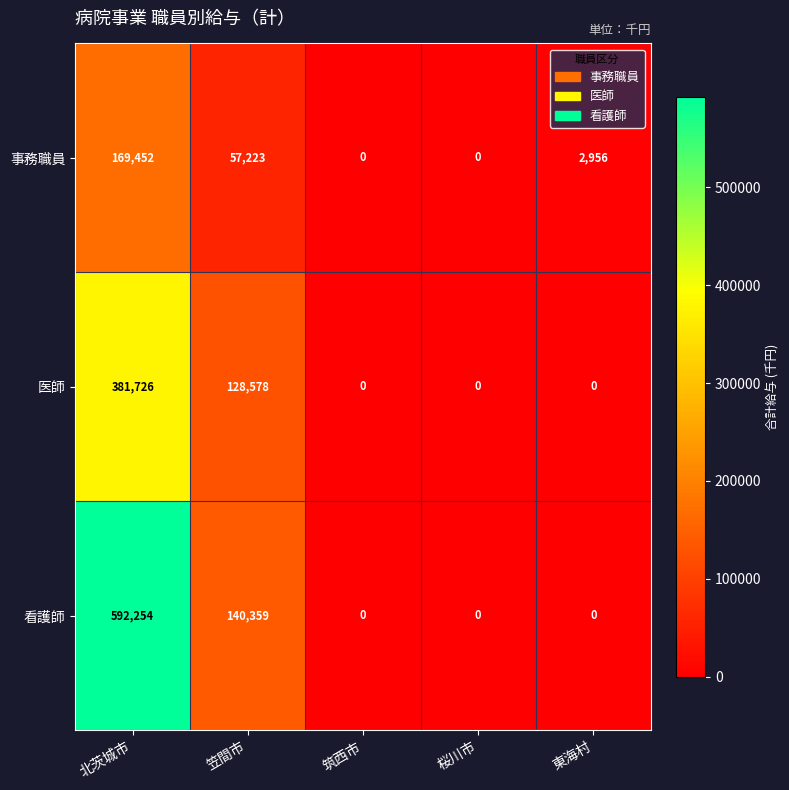

Reading right to left, extract all data points from this chart.

事務職員: 東海村=2956	桜川市=0	筑西市=0	笠間市=57223	北茨城市=169452
医師: 東海村=0	桜川市=0	筑西市=0	笠間市=128578	北茨城市=381726
看護師: 東海村=0	桜川市=0	筑西市=0	笠間市=140359	北茨城市=592254